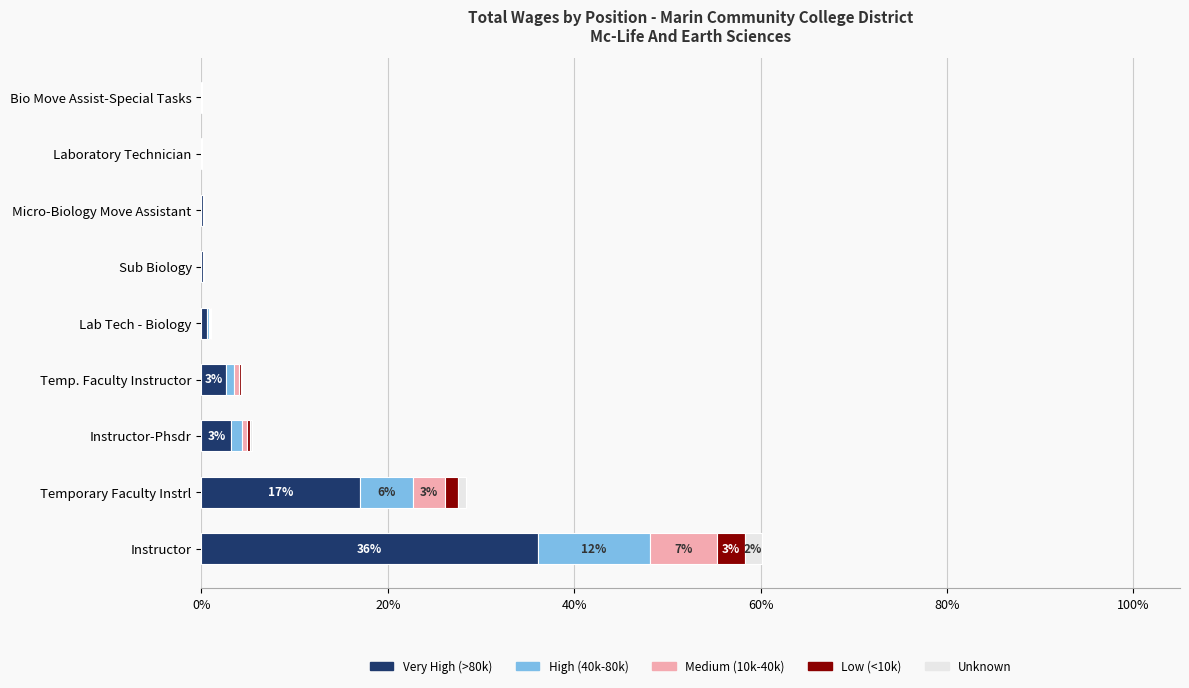

At which category is the sum across all series the highest?

Instructor